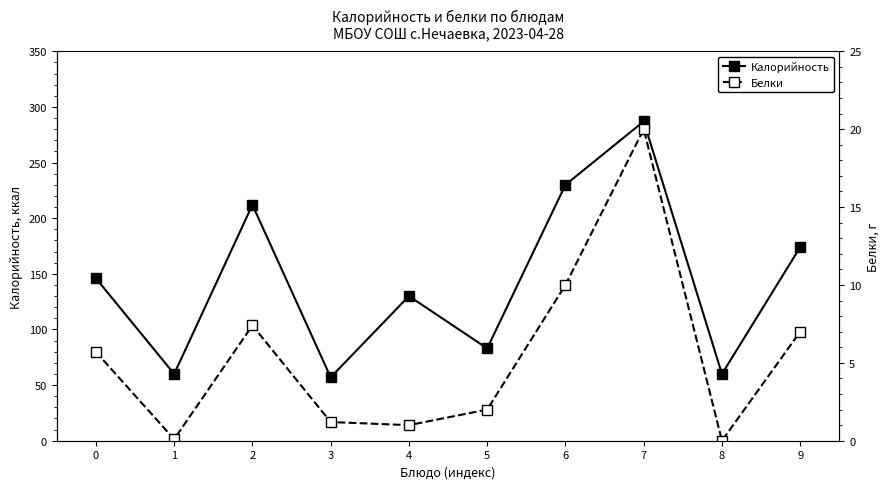

Where is the first local minimum for Калорийность?

1